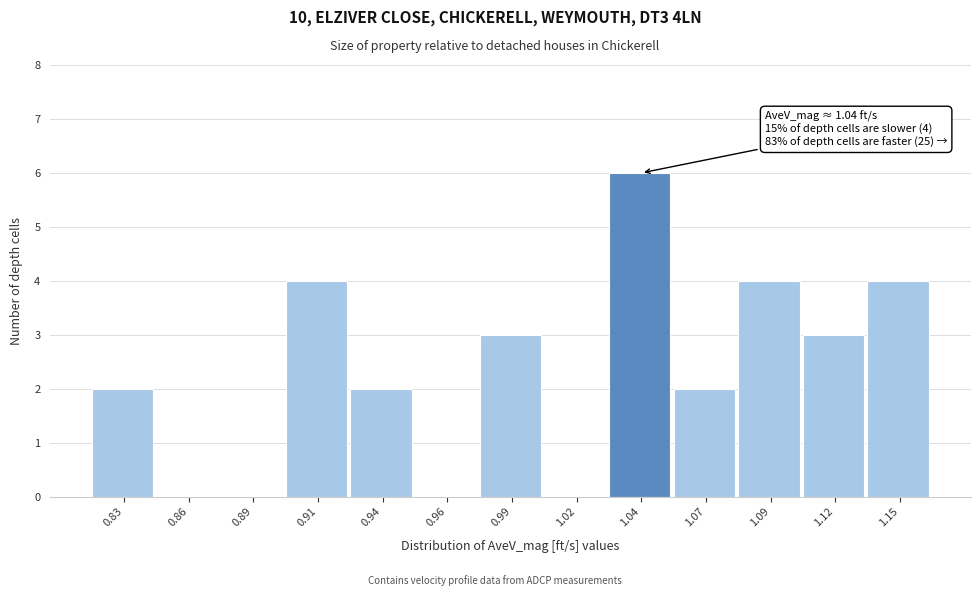

Reading left to right, transcribe all the data shown in this chart.

0.83=2	0.86=0	0.89=0	0.91=4	0.94=2	0.96=0	0.99=3	1.02=0	1.04=6	1.07=2	1.09=4	1.12=3	1.15=4